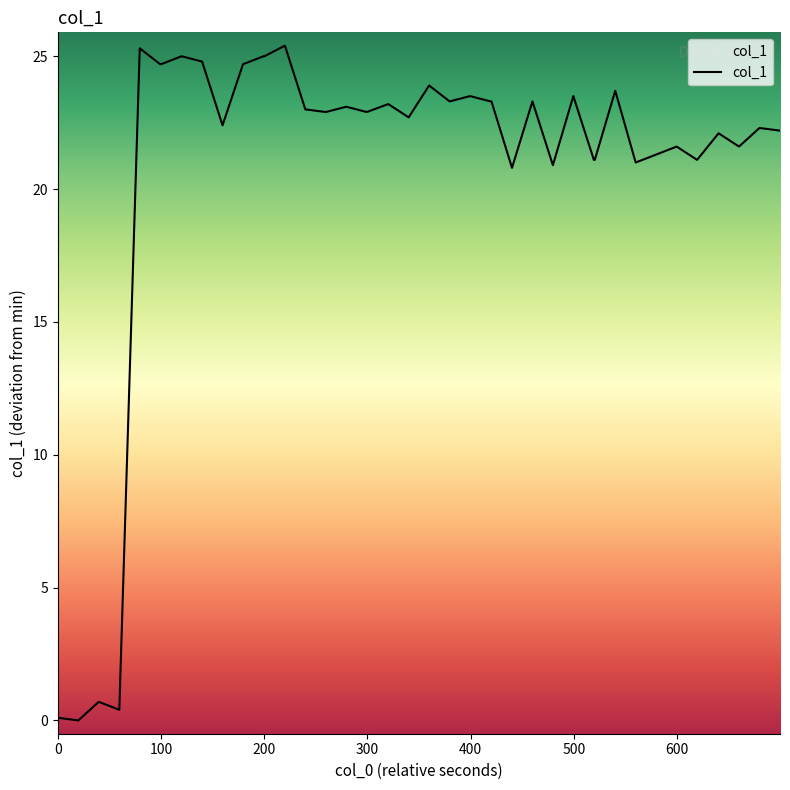

What is the greatest value displayed?

25.4